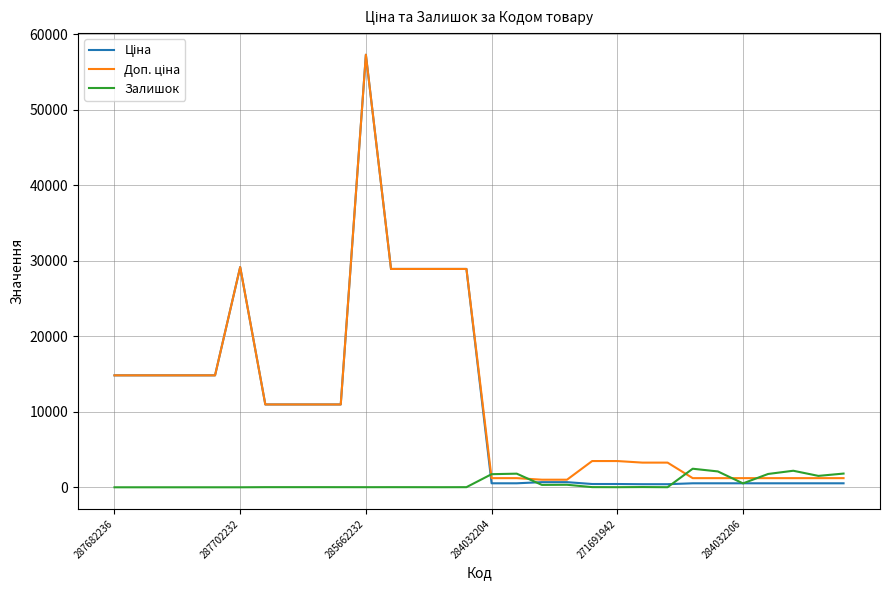

What is the greatest value displayed?

57258.0